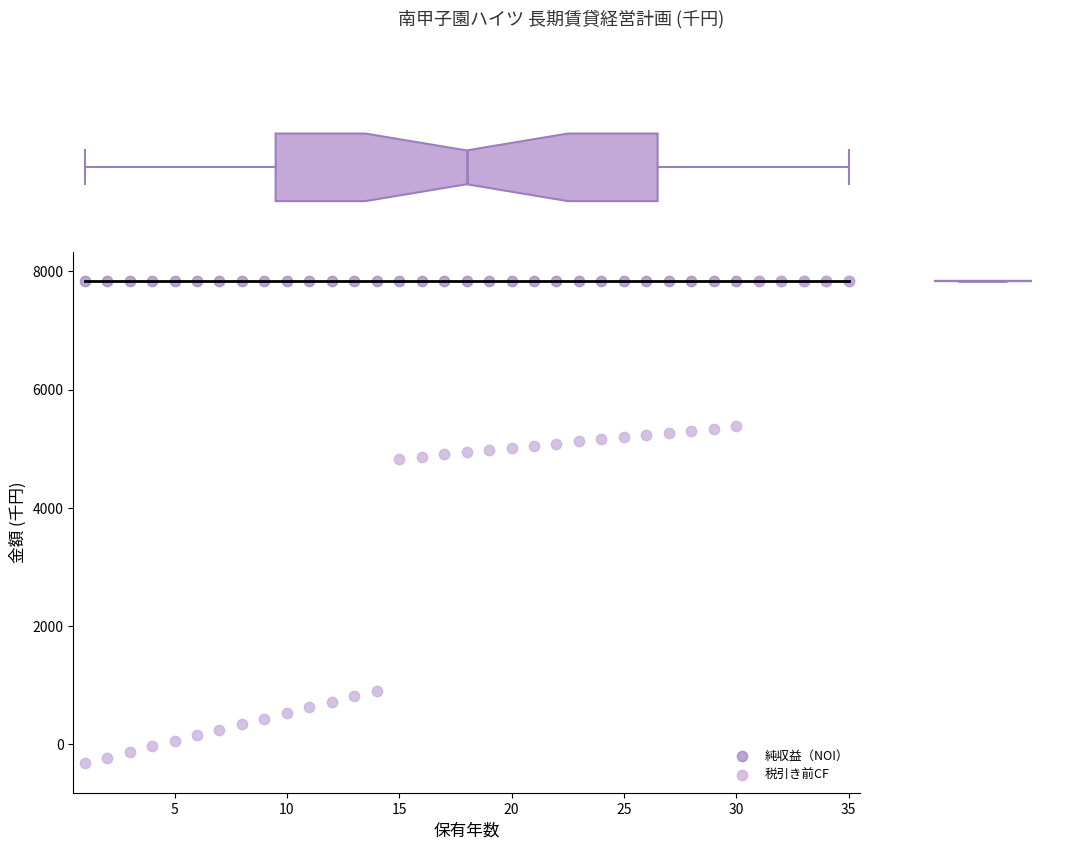

What are all the series names shown in the legend?

純収益（NOI）, 税引き前CF